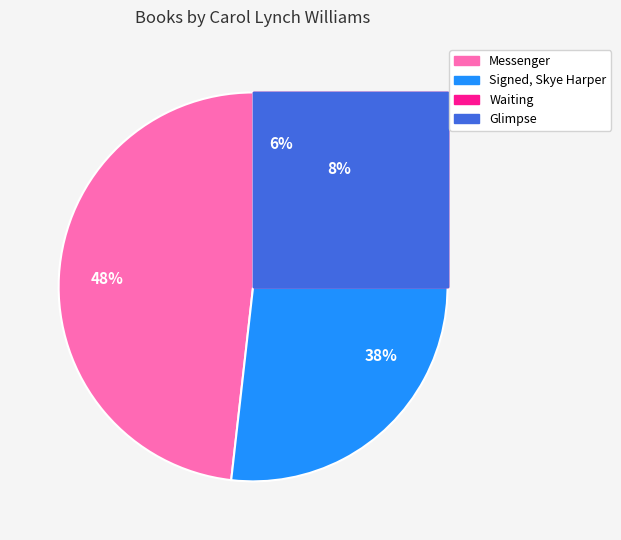

Combined, what portion of the pie is Waiting and Messenger?

56.1%